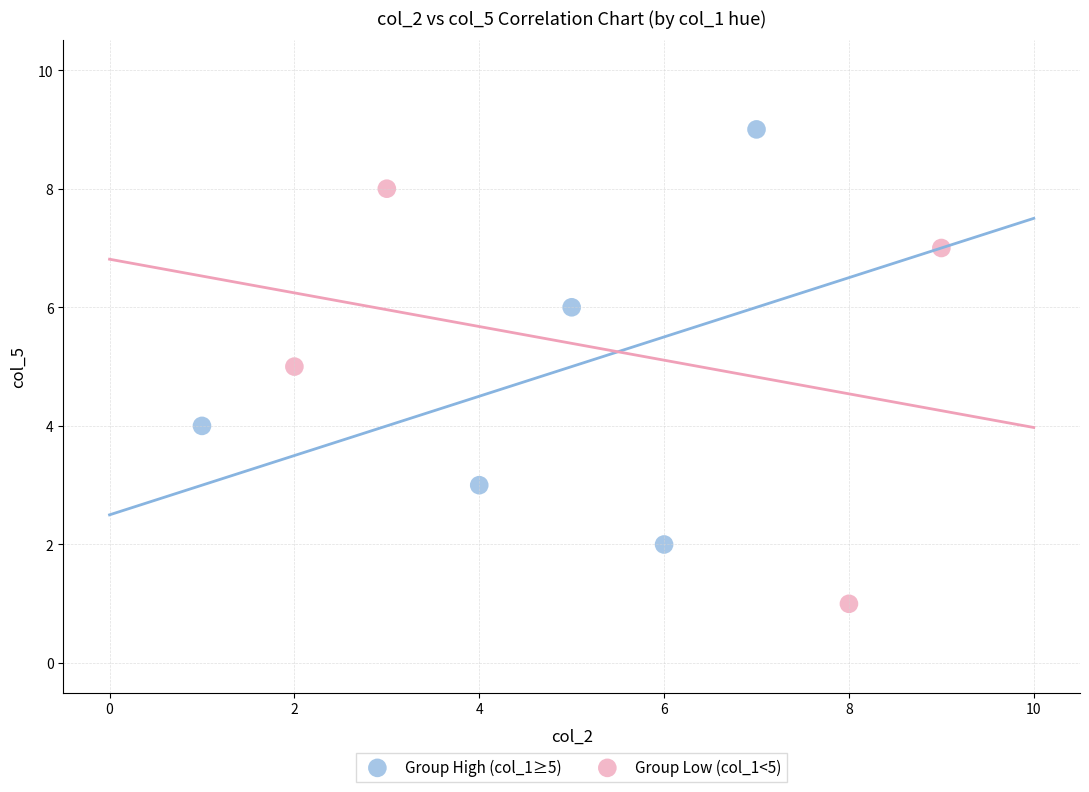

Which series contains the lowest Y value?

Group Low (col_1<5)